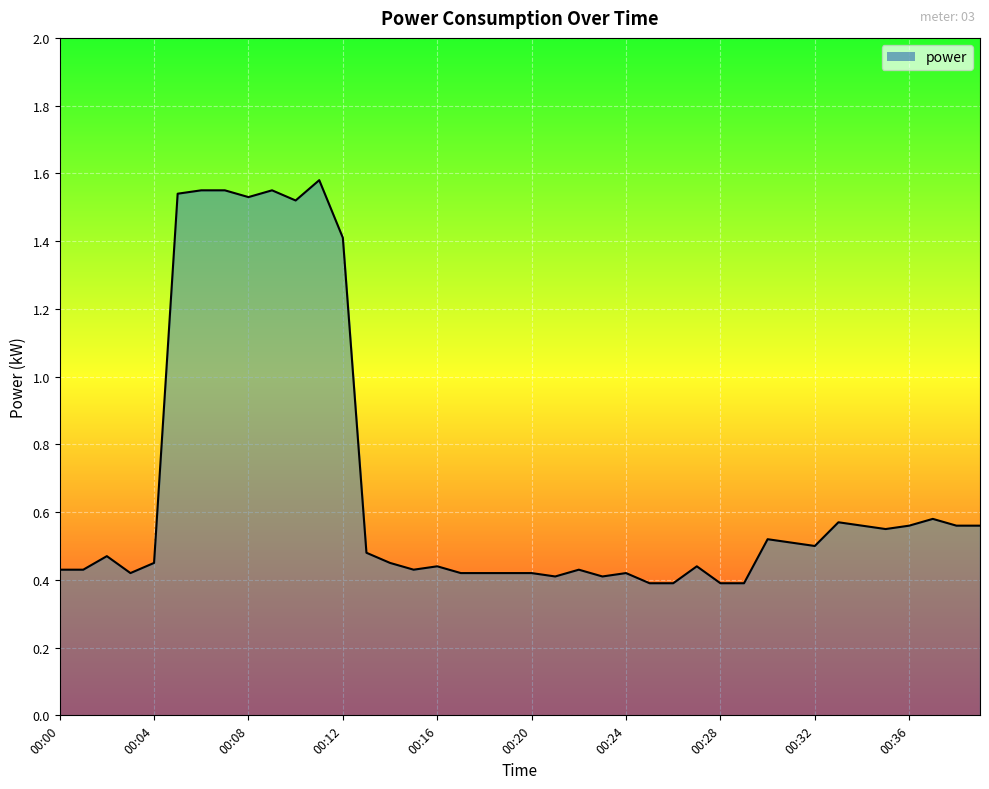

Count the values in the range 0 to 1.

32